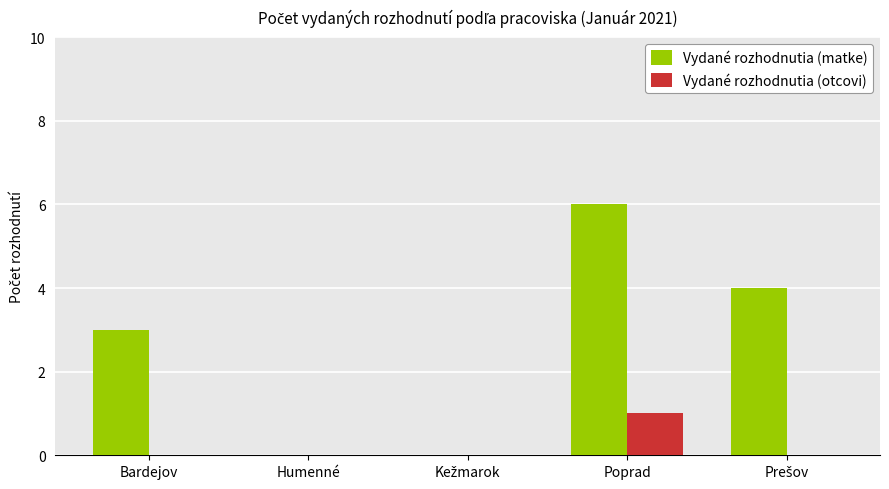

True or false: Vydané rozhodnutia (matke) has a value of 6 at Poprad.

True